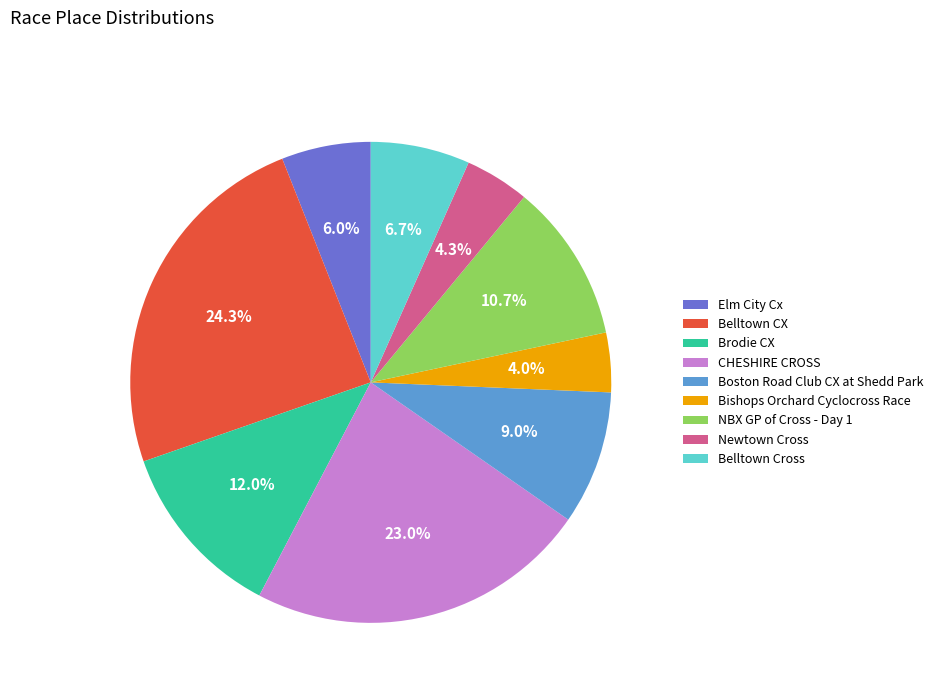

What percentage is the Belltown Cross slice, to the nearest percent?

7%